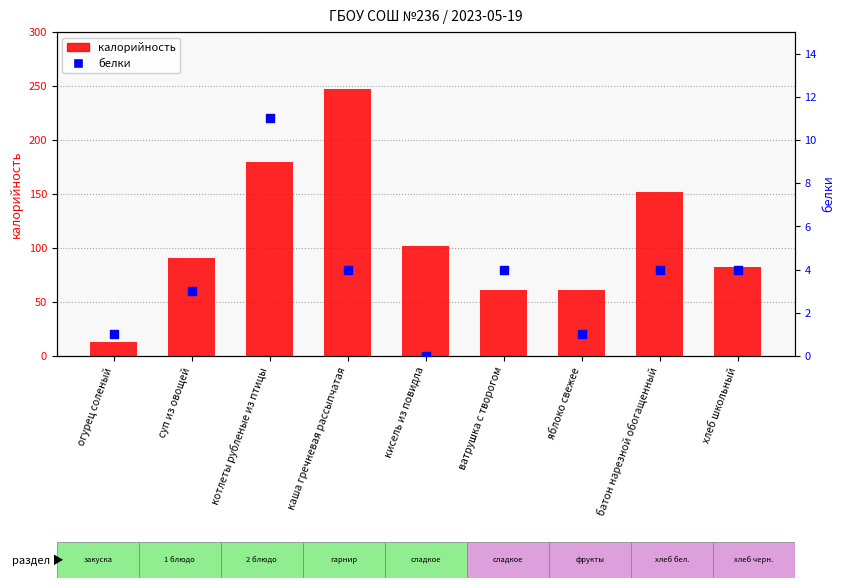

Is the value of белки at суп из овощей greater than the value of калорийность at батон нарезной обогащенный?

No